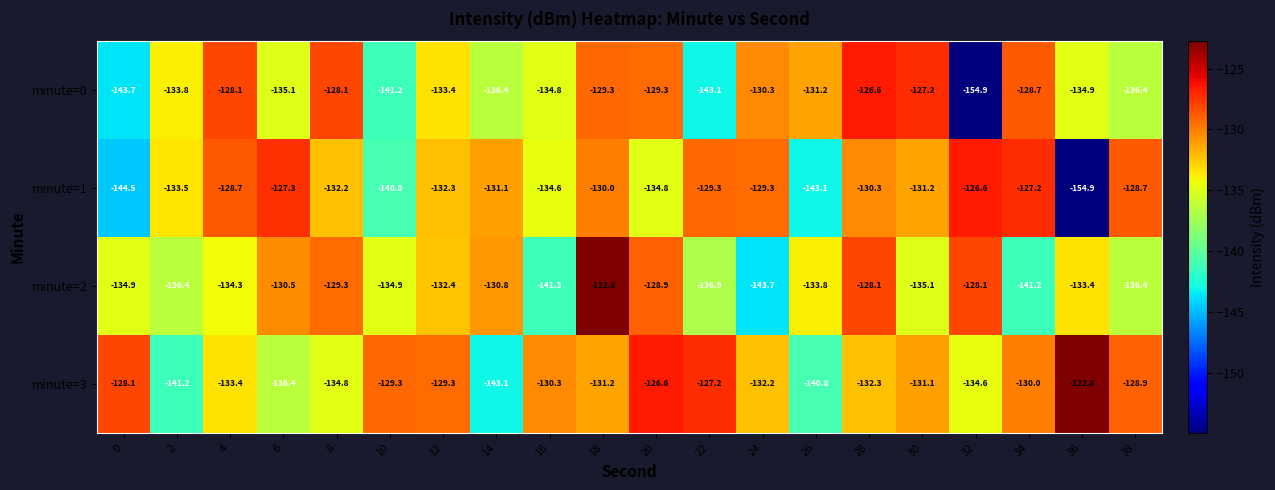

At which label does minute=0 first exceed -133?

4